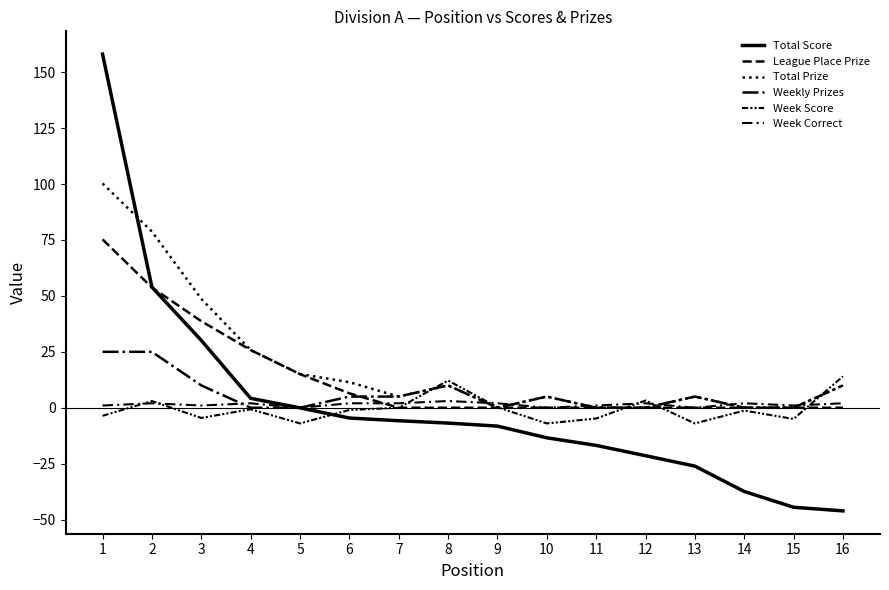

Which category has the lowest value across all series?

16